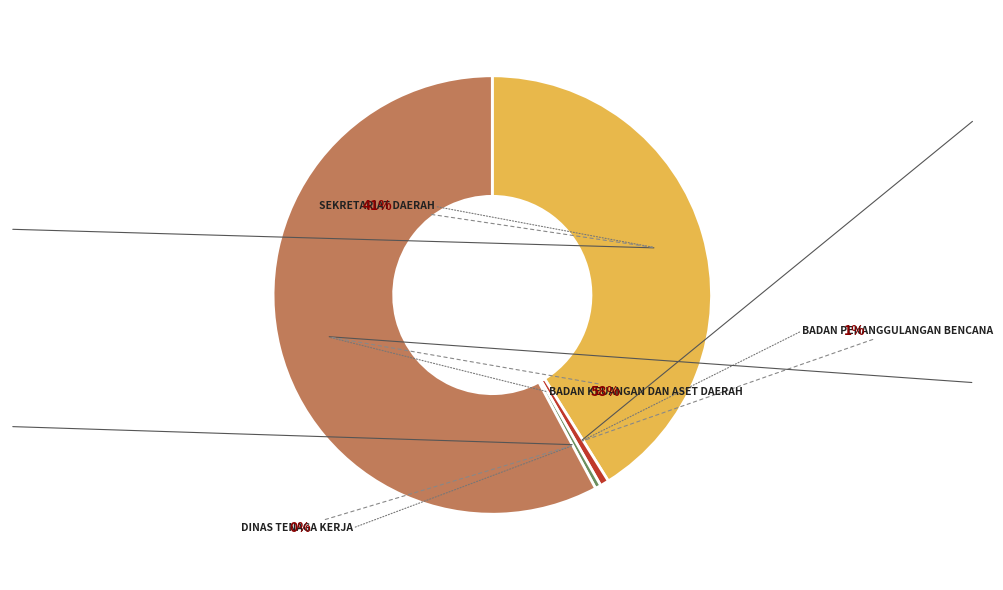

Is there any slice that represents more than half of the pie?

Yes